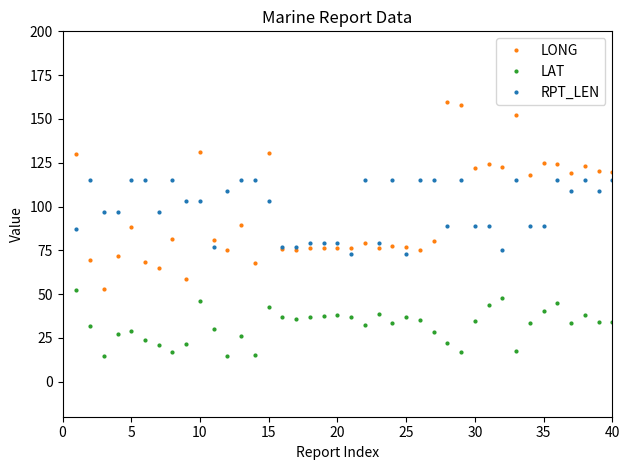

Which series ends up on top after the final intersection of RPT_LEN and LONG?

LONG